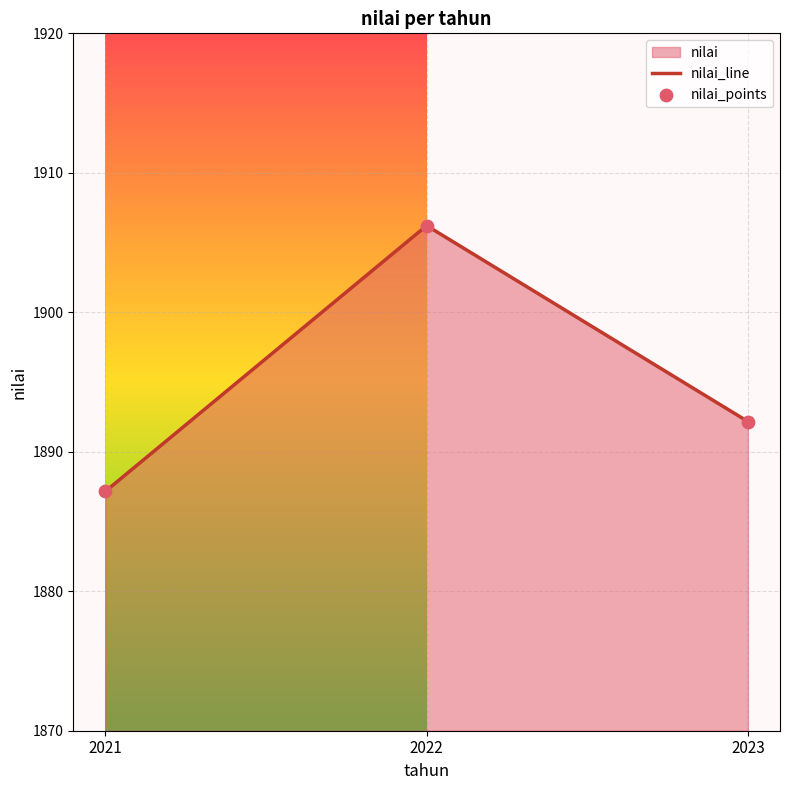

Which series reaches the maximum Y coordinate?

nilai_line